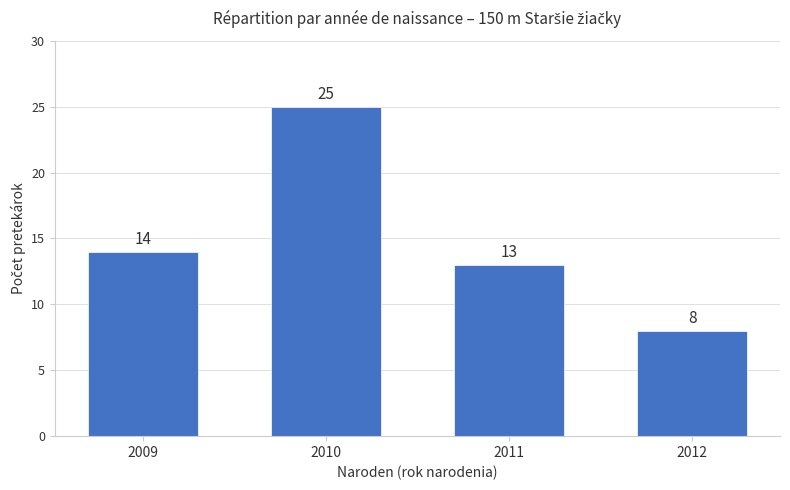

What is the smallest value displayed?

8